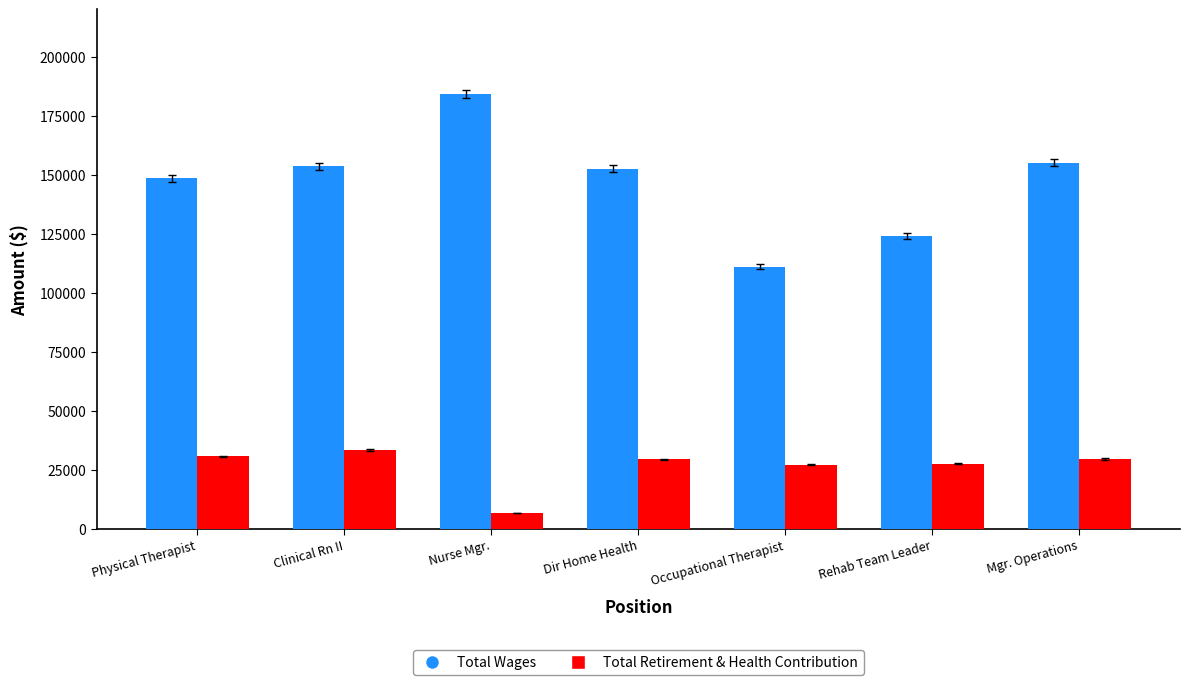

How many distinct data groups are displayed?

2